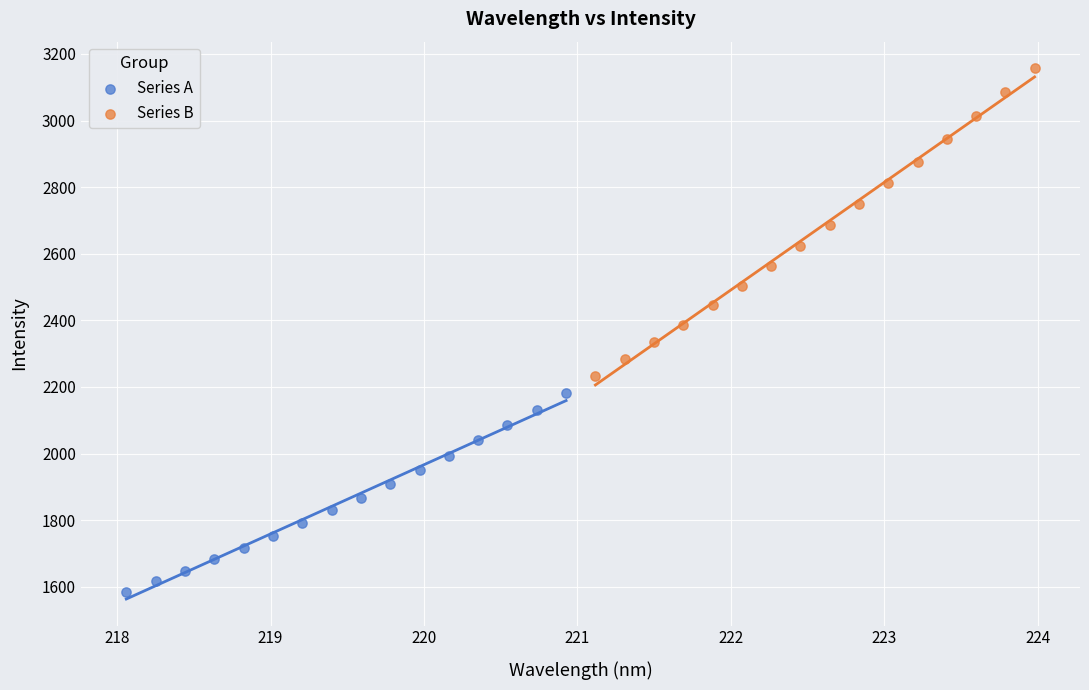

Which series reaches the maximum Y coordinate?

Series B